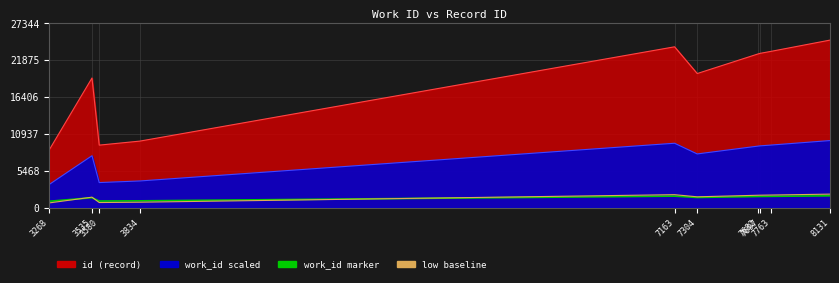

What is the lowest value of the low baseline series?

682.2